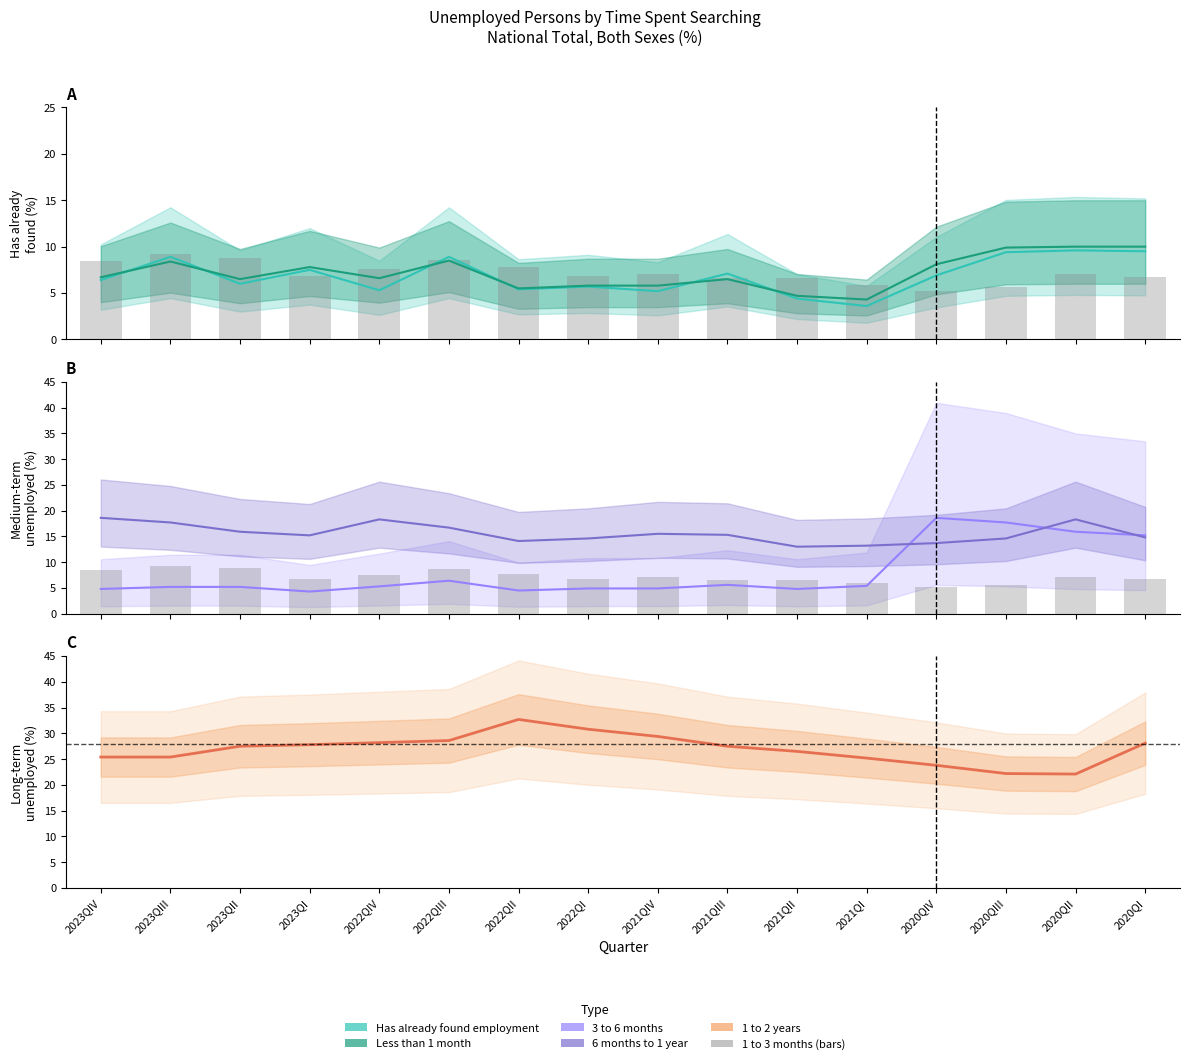

What is the spread (max minus min) of values at 2021QII?

21.8